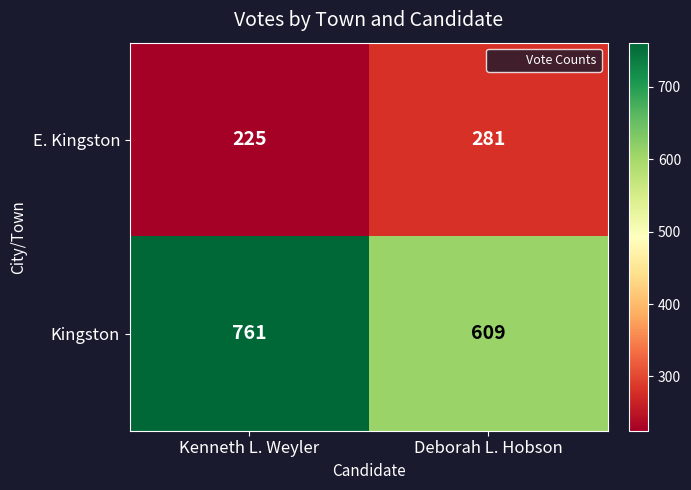

Which category has the lowest value across all series?

Kenneth L. Weyler